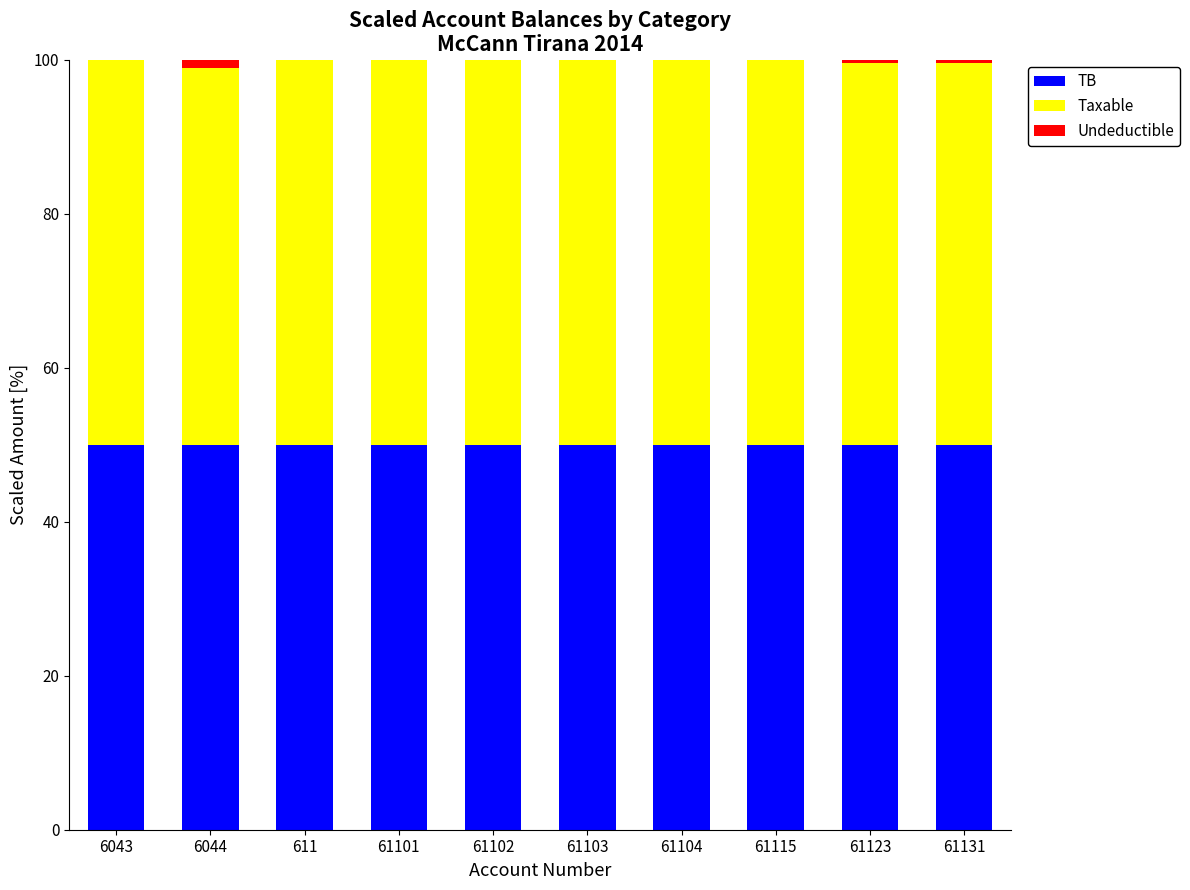

What is the sum of all TB values?

500.0